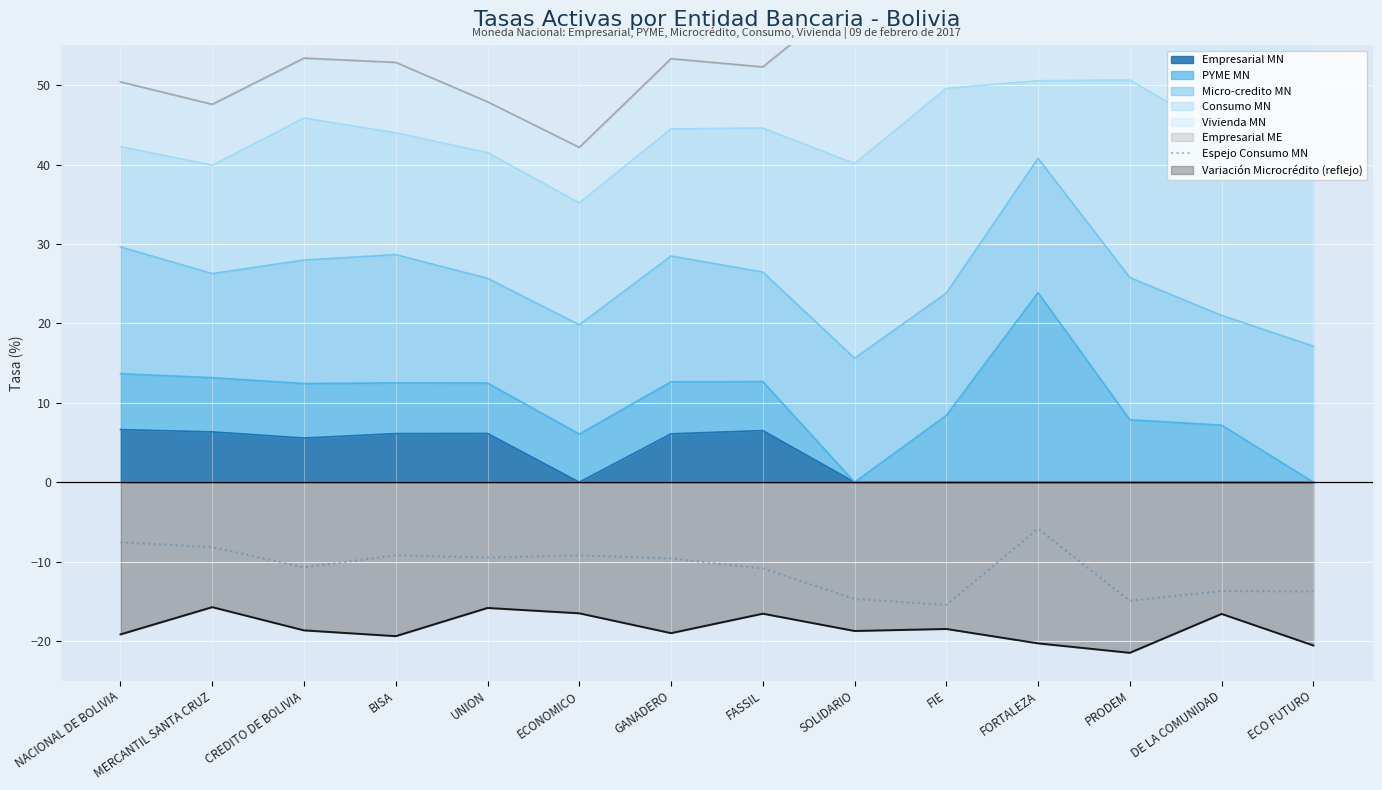

Rank the categories by value from lowest to highest.

FIE, PRODEM, SOLIDARIO, ECO FUTURO, DE LA COMUNIDAD, FASSIL, CREDITO DE BOLIVIA, GANADERO, UNION, ECONOMICO, BISA, MERCANTIL SANTA CRUZ, NACIONAL DE BOLIVIA, FORTALEZA